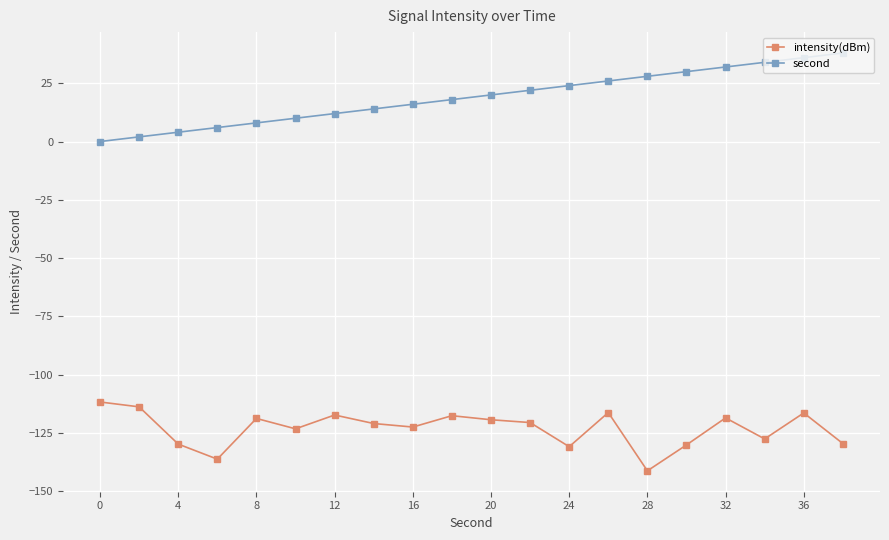

What is the value of the intensity(dBm) point at the 6th from the left?

-123.3